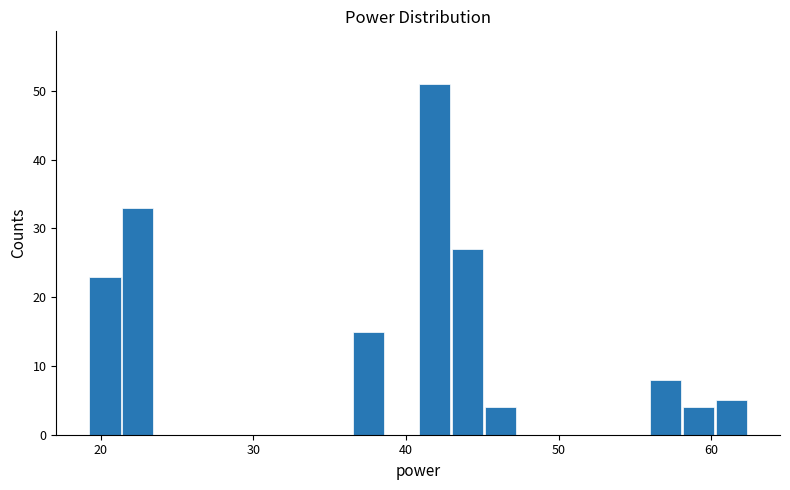

Read against the x-axis, roughly where is the centre of the tallest bar?

42